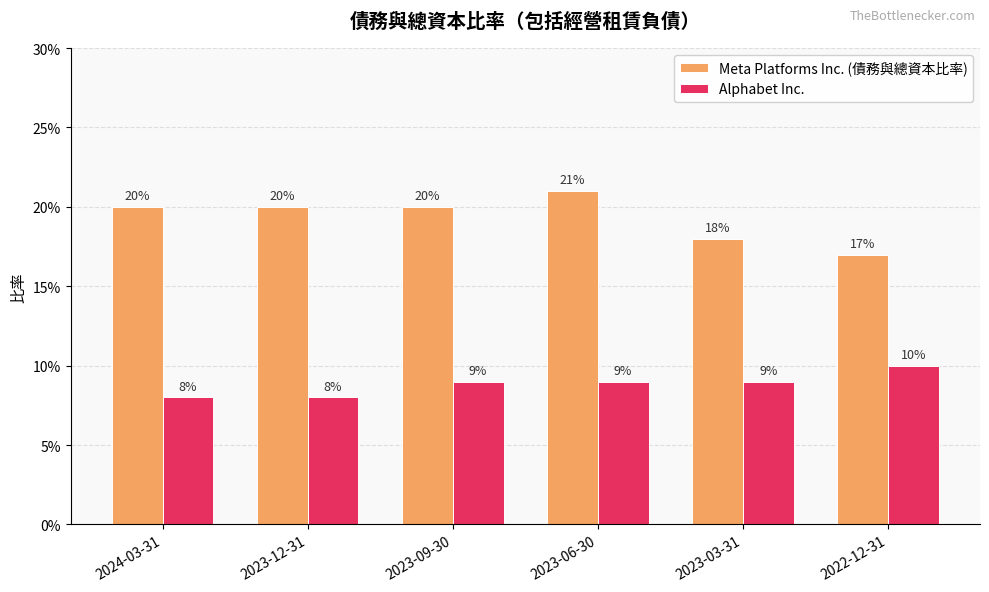

Rank the series by their average value, from lowest to highest.

Alphabet Inc., Meta Platforms Inc. (債務與總資本比率)